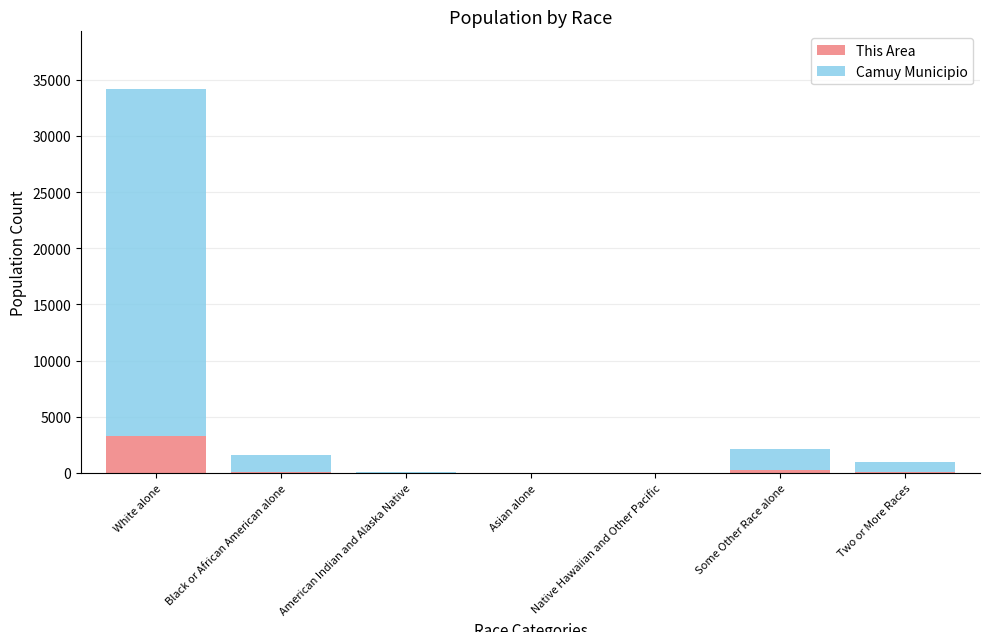

What is the maximum value for This Area?

3285